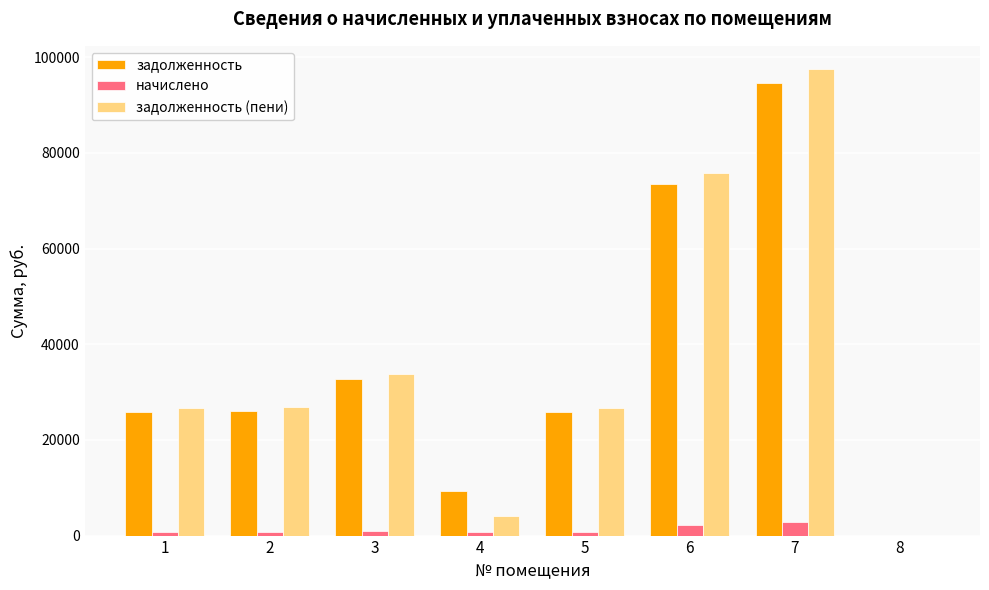

Are the bars horizontal?

No